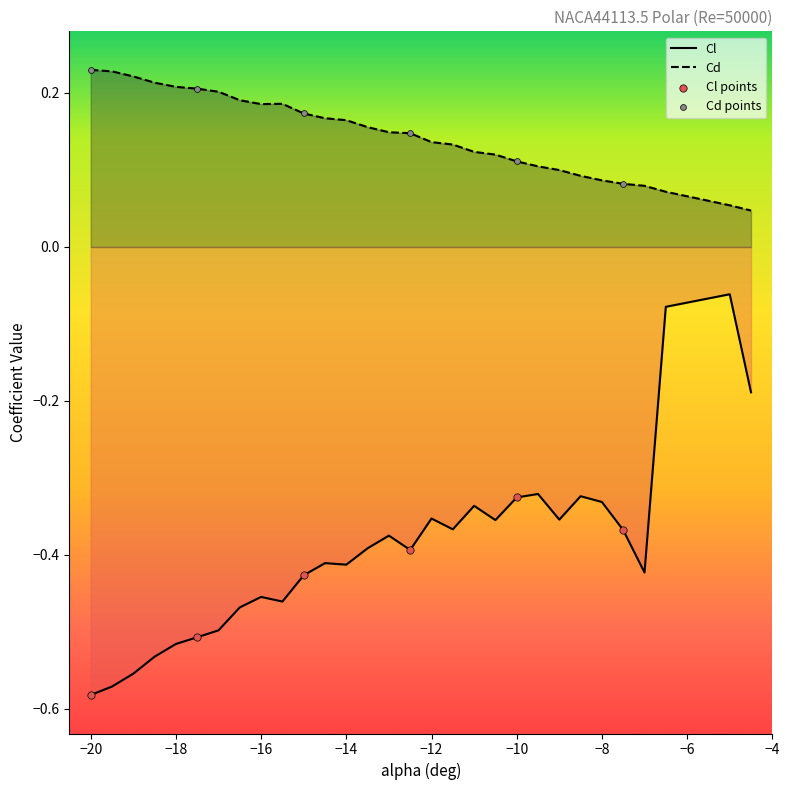

Which series has the widest spread of Y values?

Cl